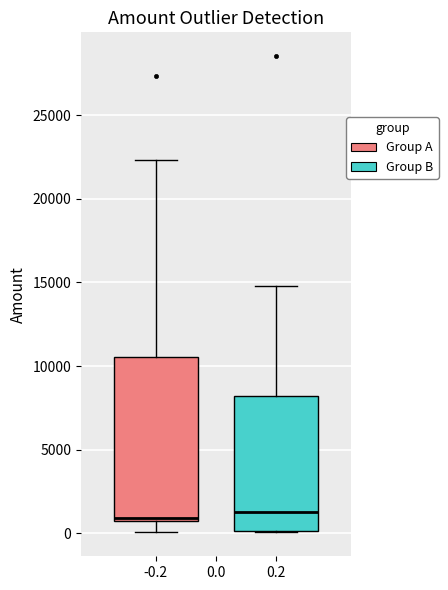

Which box is the tallest, from its lower edge to its upper edge?

-0.2